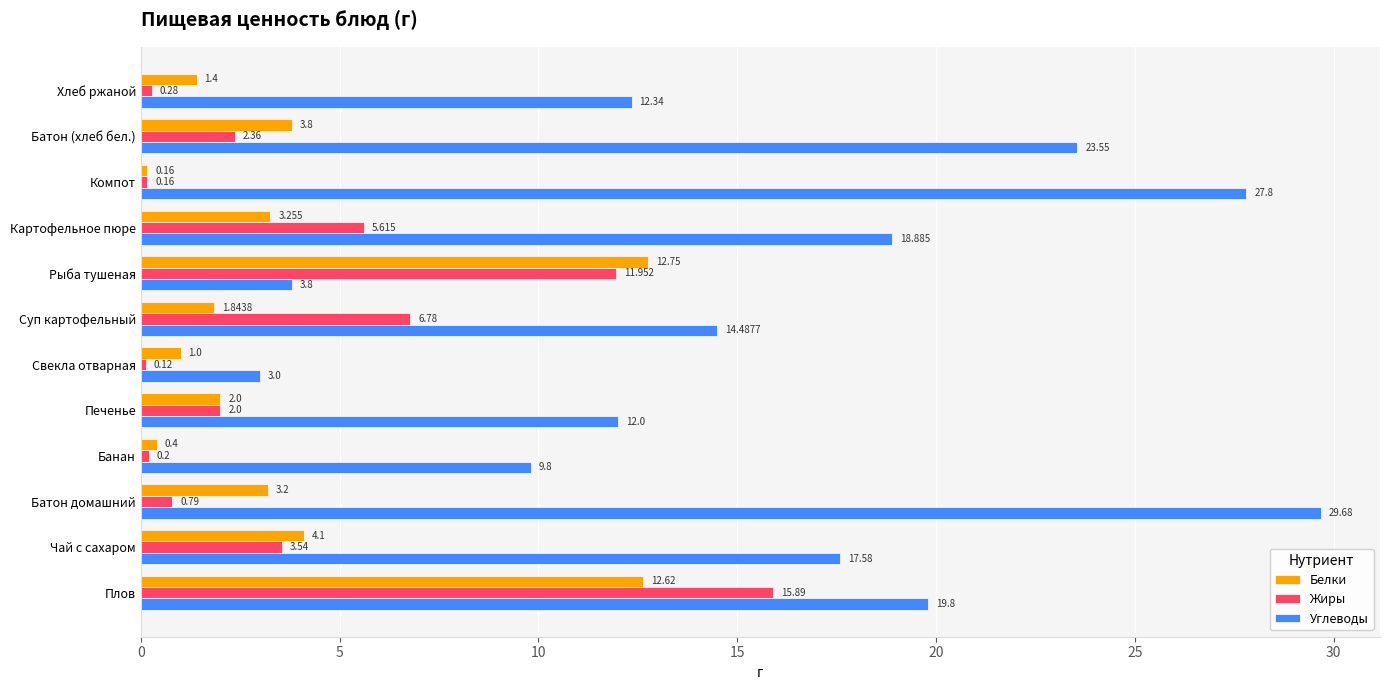

What is the highest value of the Жиры series?

15.9